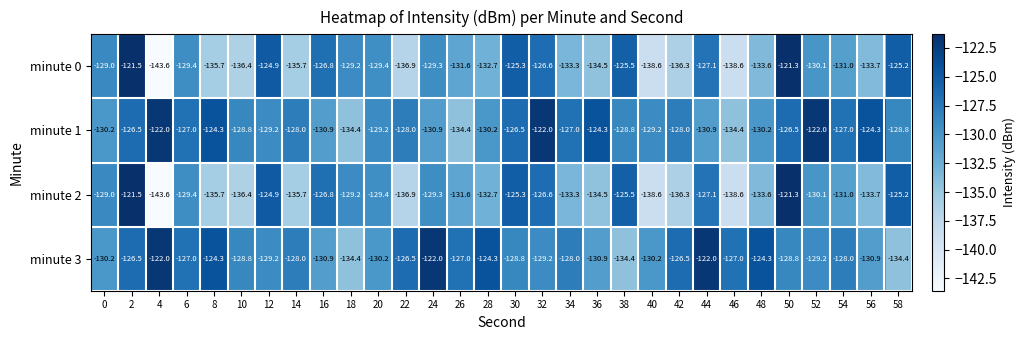

What is the total value across all series at 24?

-511.5